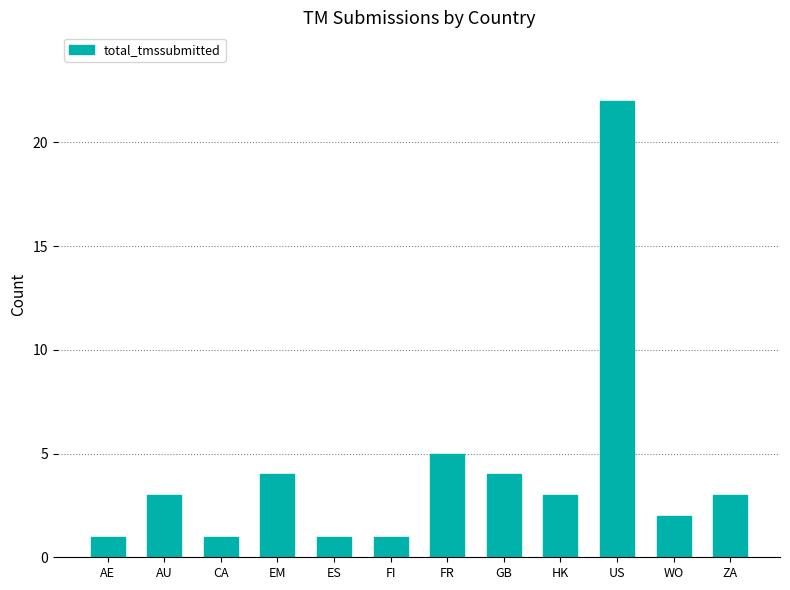

The value at WO is 3. True or false?

False